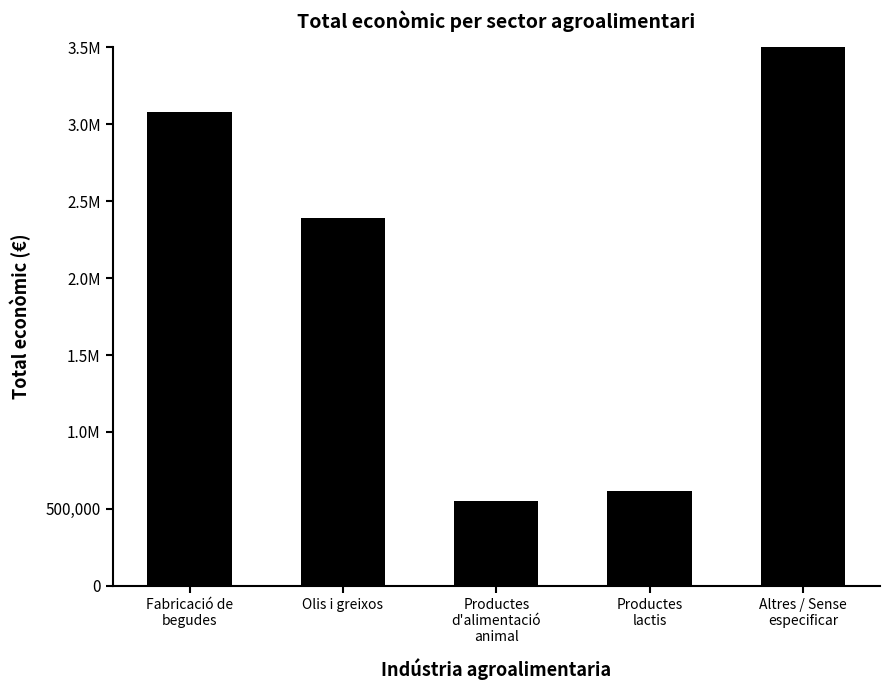

The chart shows a value of 2387830.0 at Olis i greixos. True or false?

True